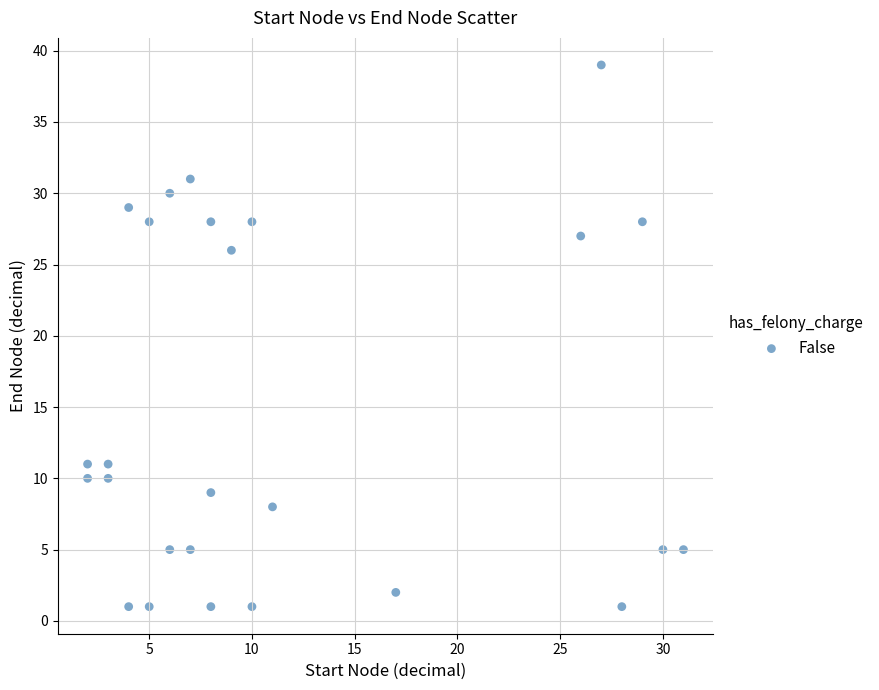

What Y value in the scatter plot is closest to 20?

26